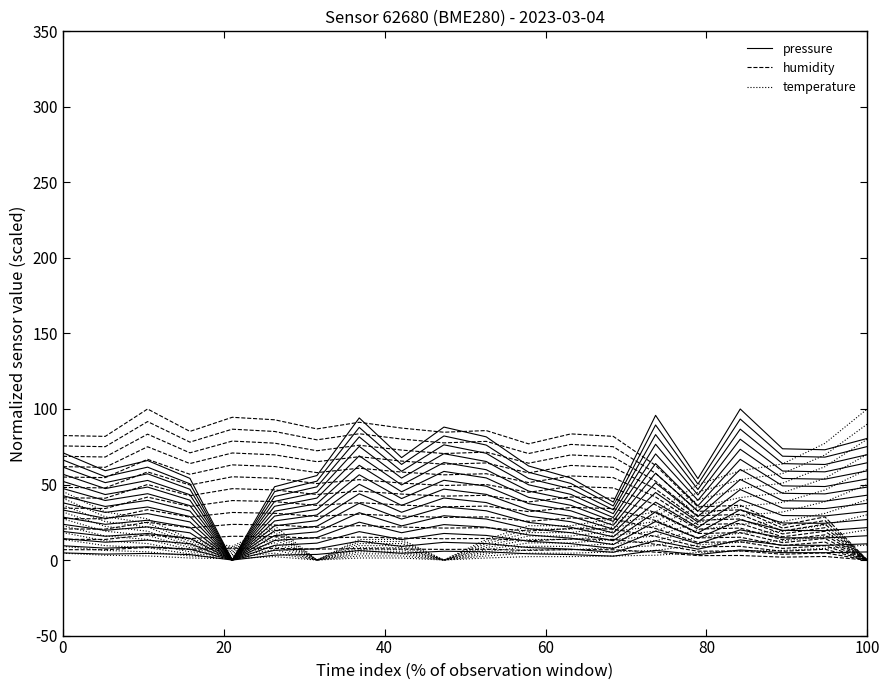

How many lines are shown in the chart?

3